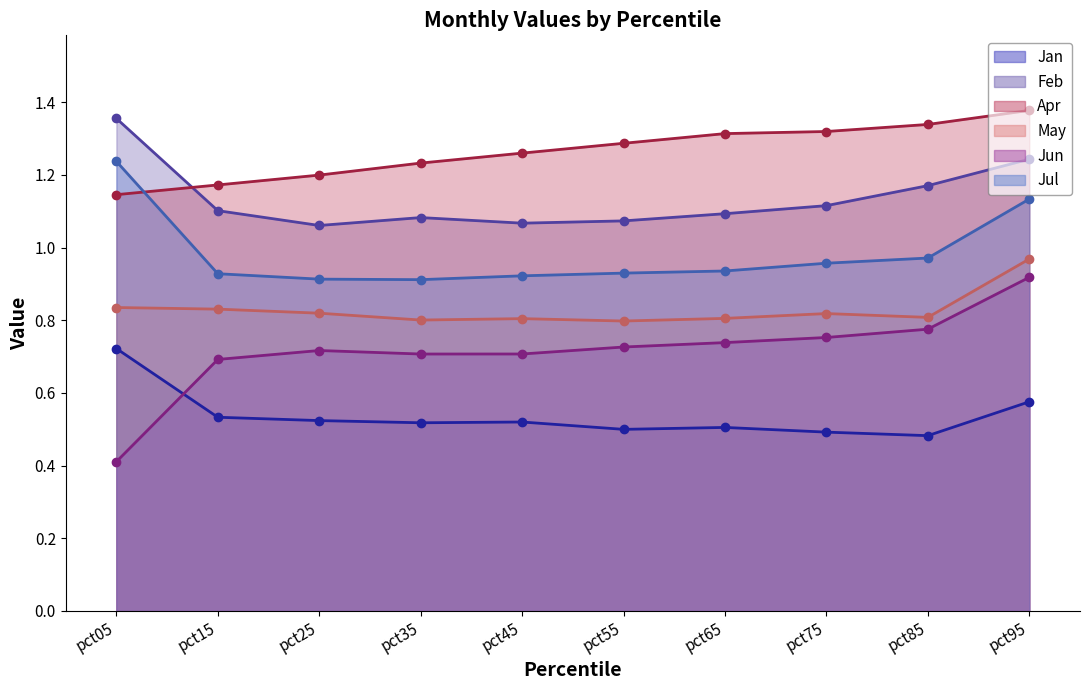

At which category is the sum across all series the highest?

pct95